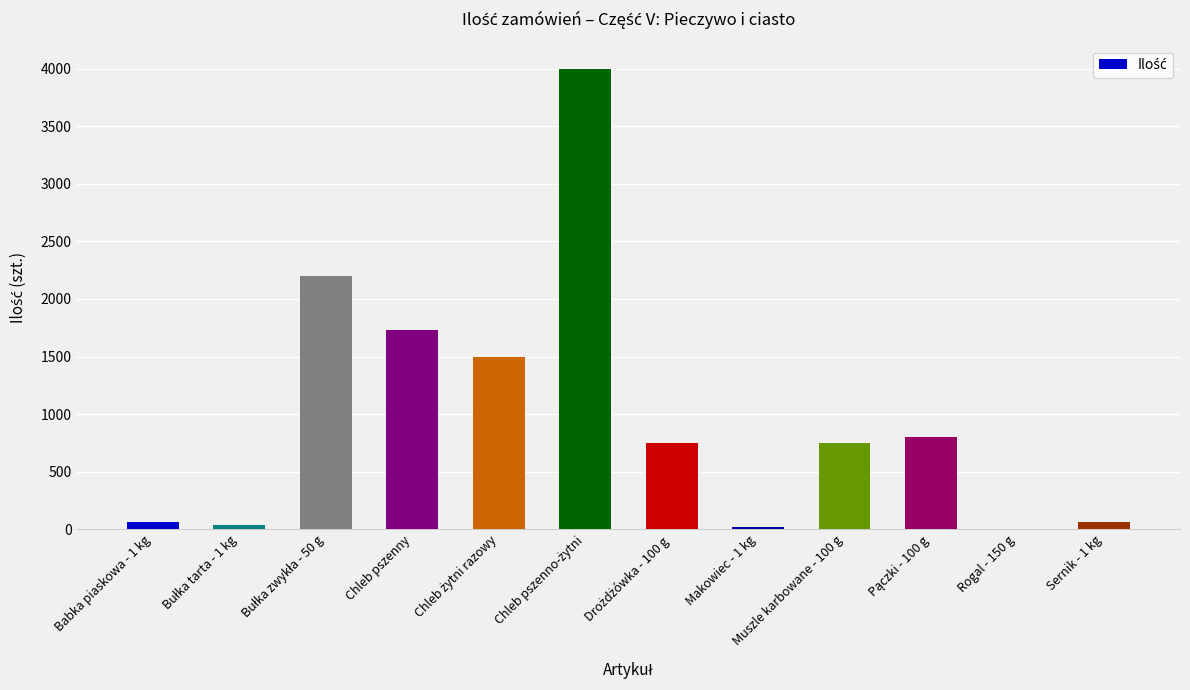

Reading right to left, transcribe all the data shown in this chart.

60	0	800	750	20	750	4000	1500	1730	2200	40	60